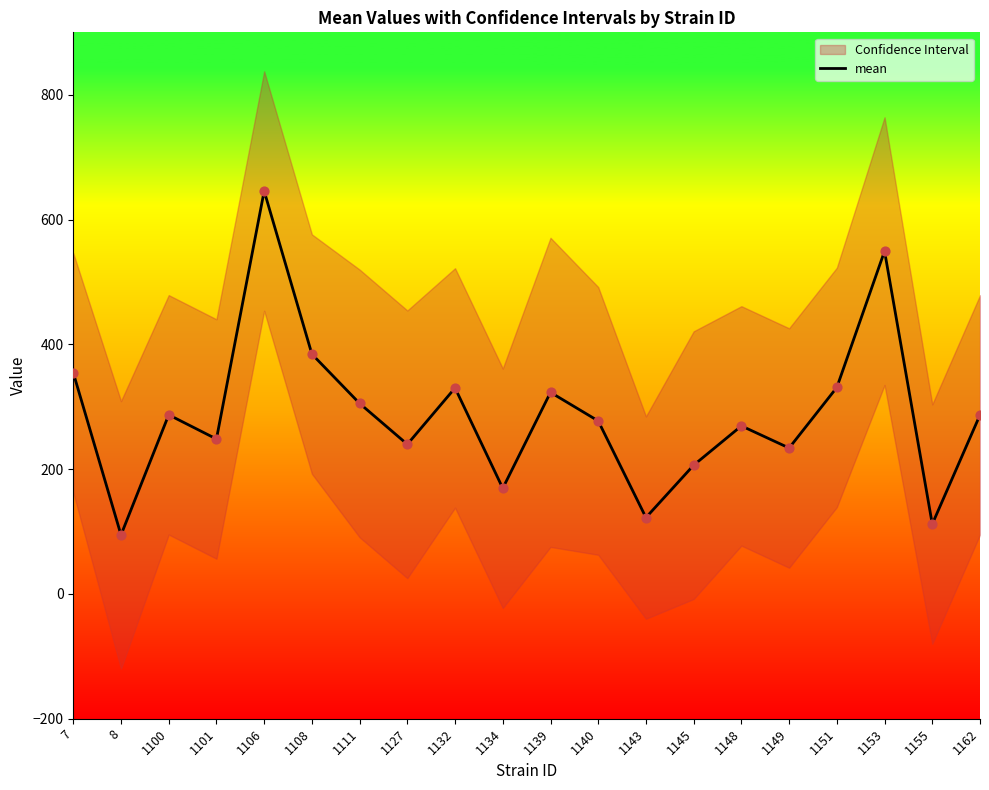

What is the change in value from 1132 to 1145?

-123.8